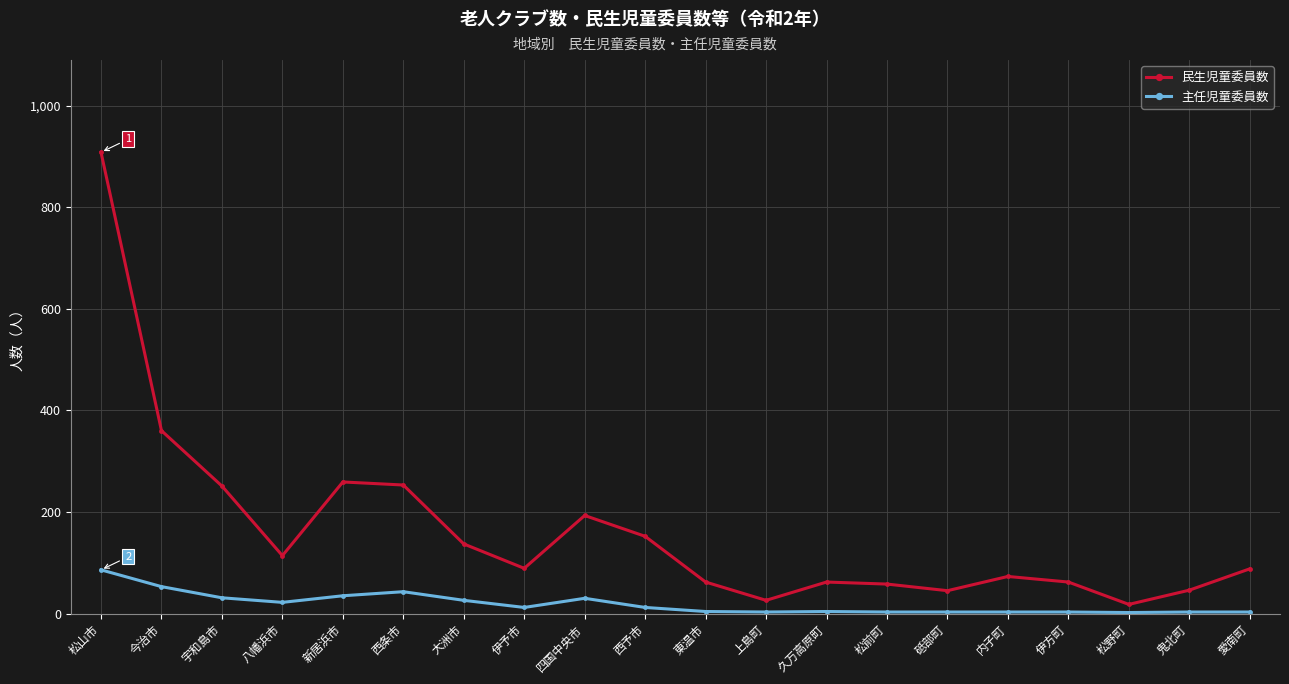

How many interior local valleys does the 民生児童委員数 series have?

5